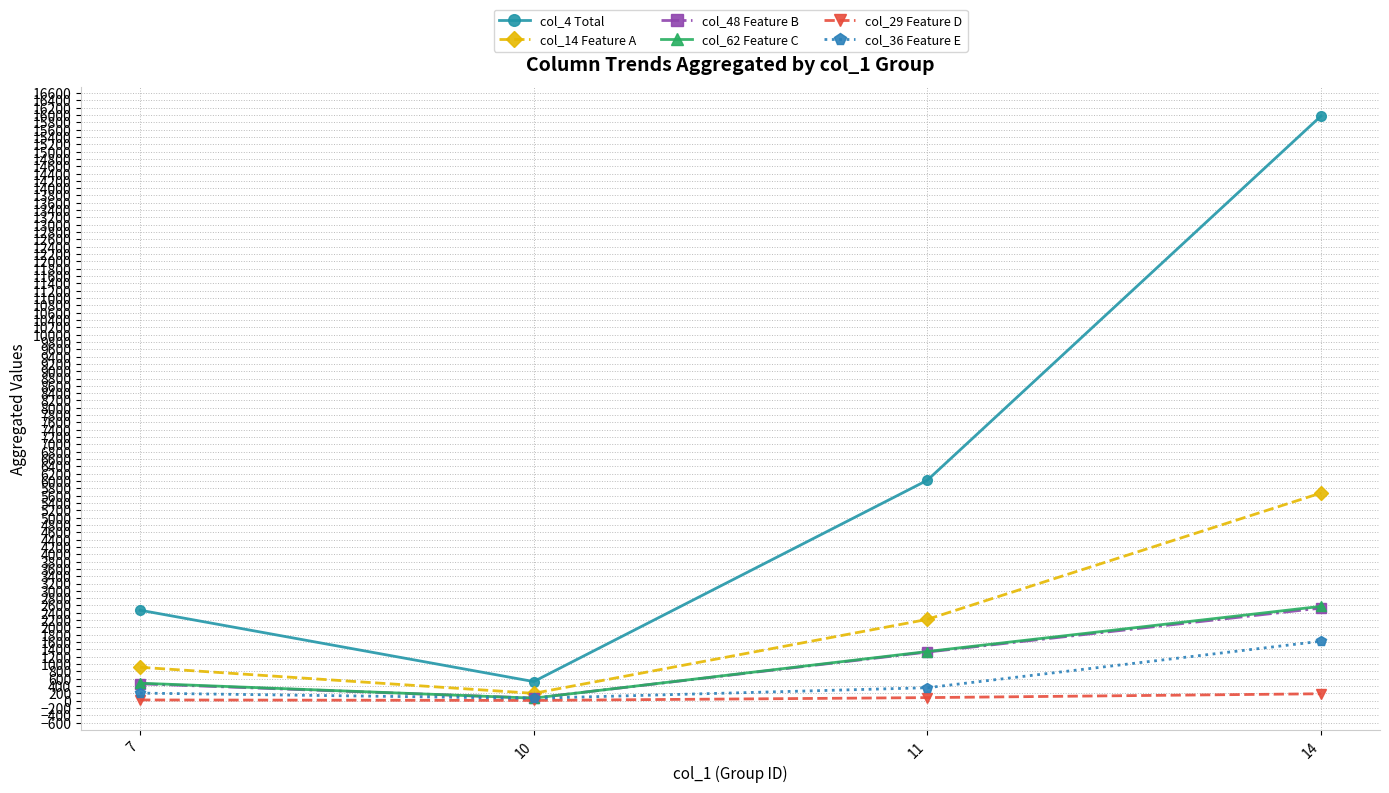

How many lines are shown in the chart?

6